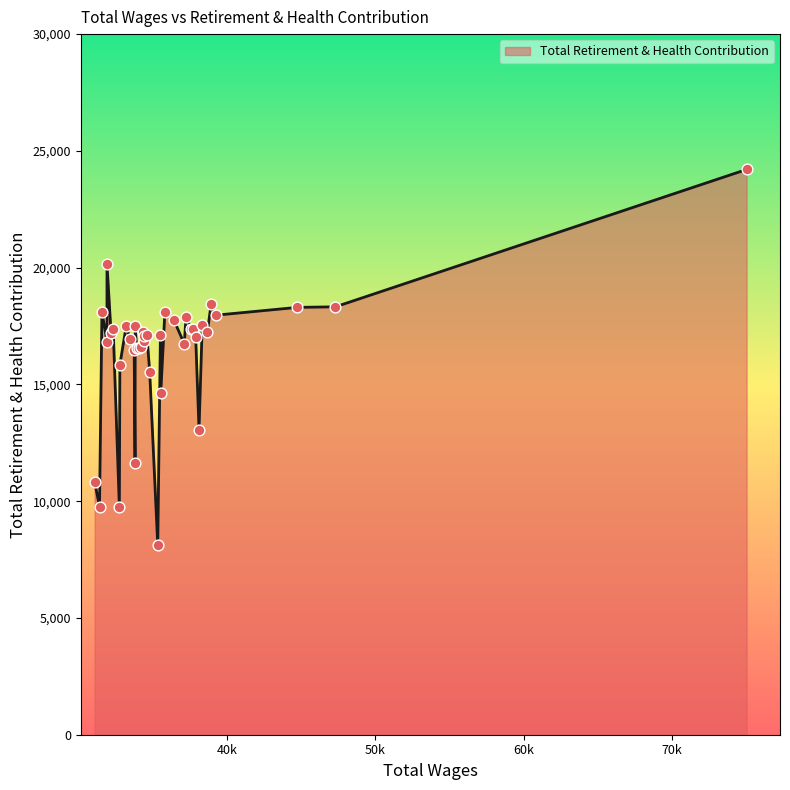

What is the smallest value displayed?

8115